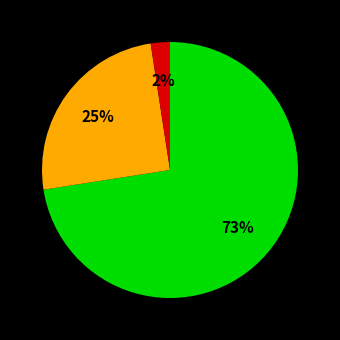

Is there any slice that represents more than half of the pie?

Yes